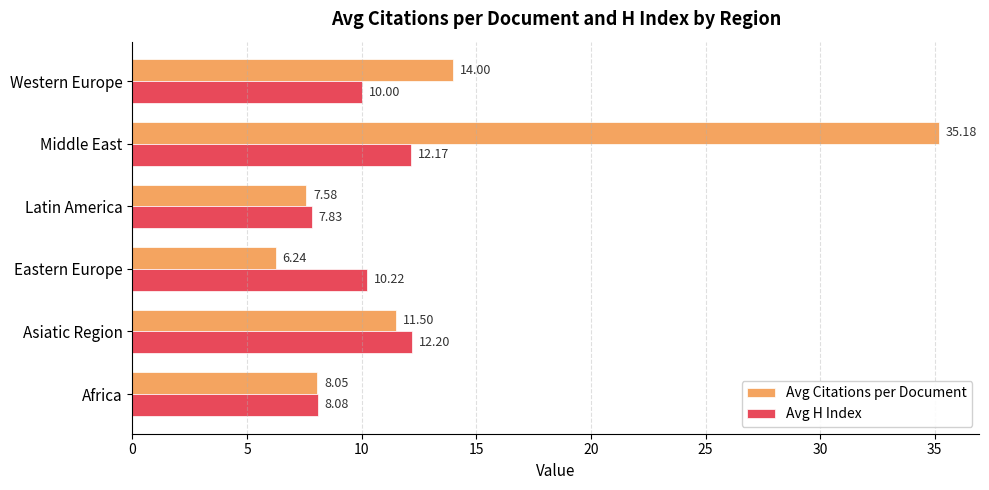

Which category has the highest value across all series?

Middle East